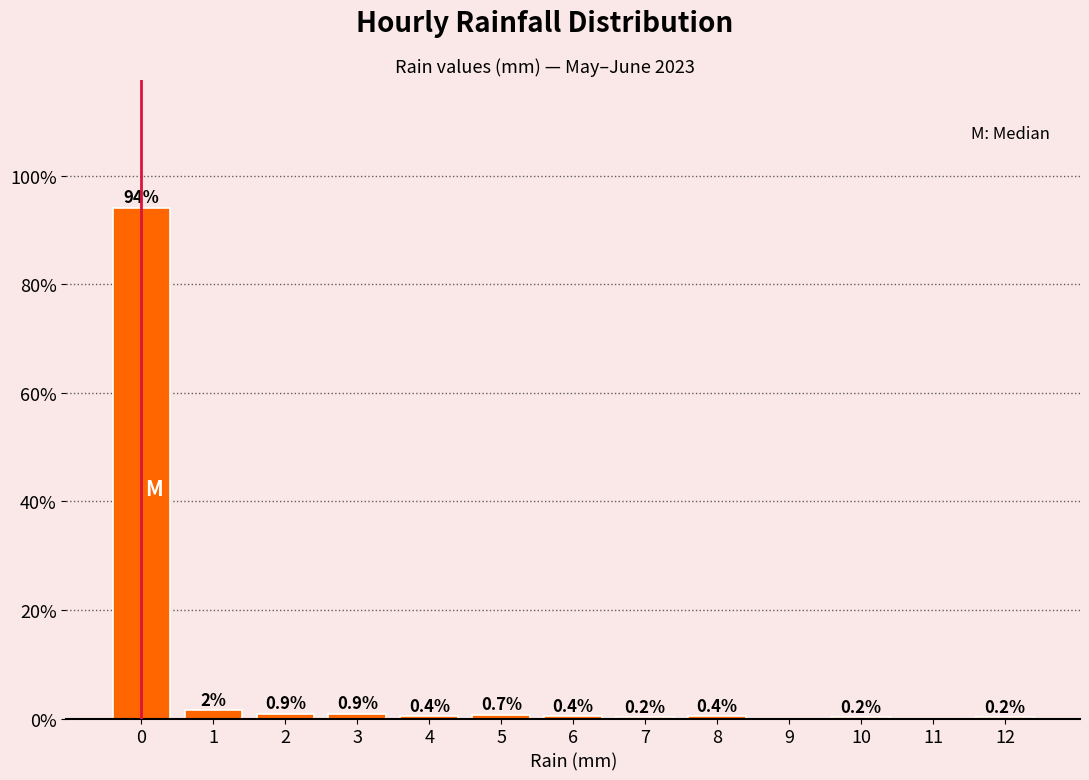

Over which range of the x-axis is the bar tallest?

-0.5 to 0.5